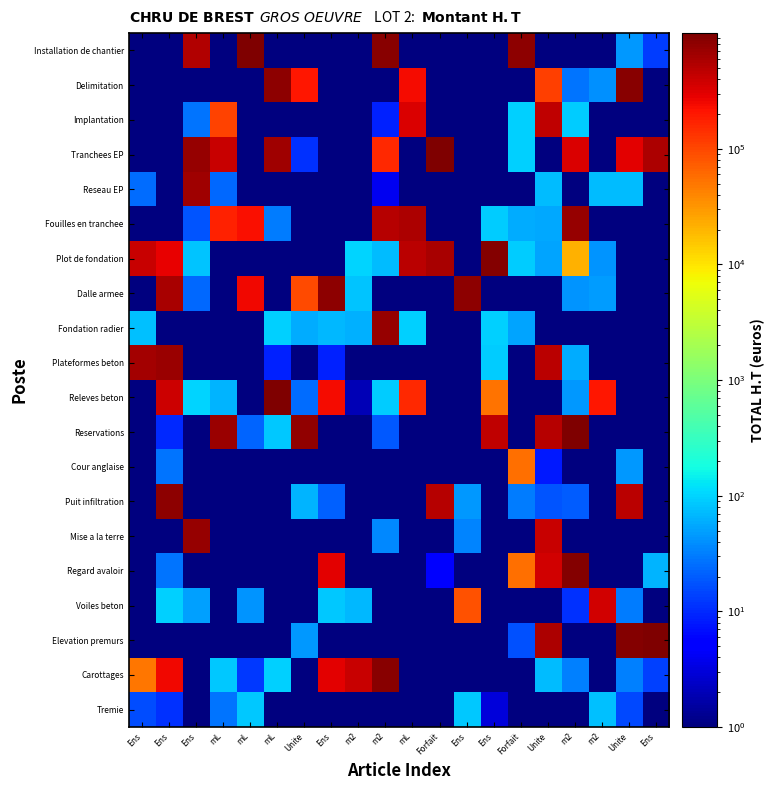

How many data points does each series have?

20